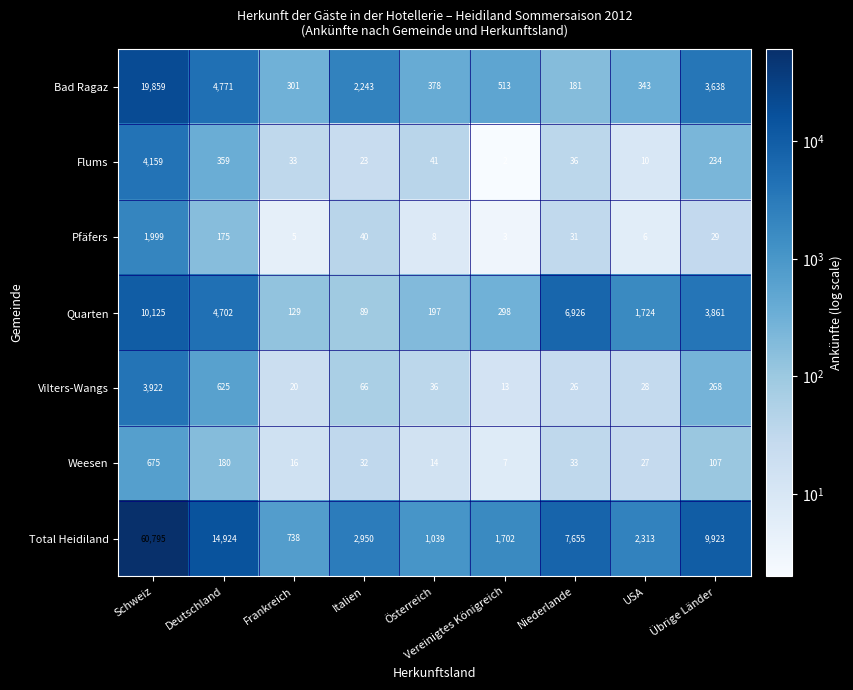

Which series has the widest spread of values?

Total Heidiland